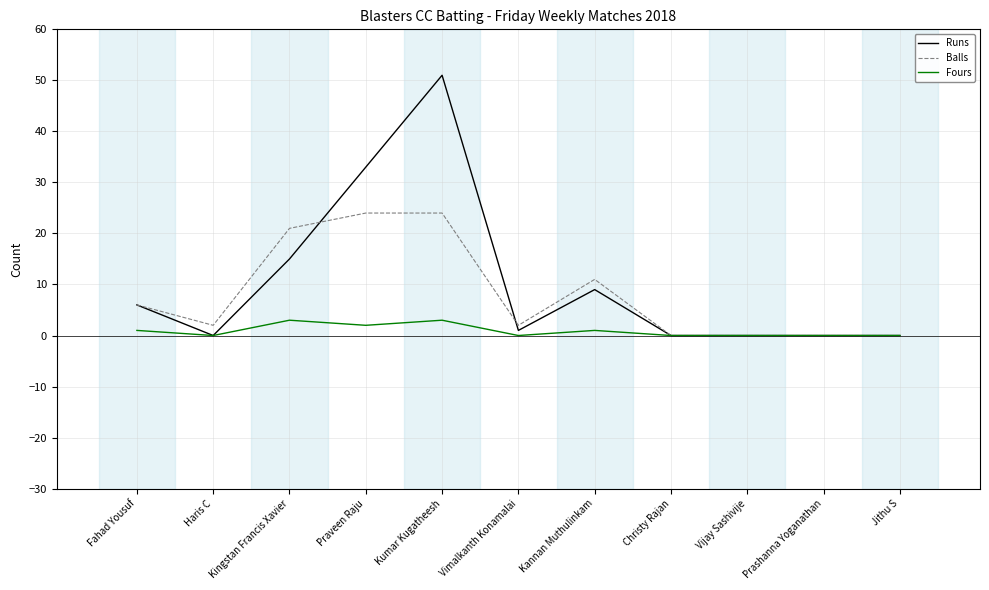

True or false: Runs has a value of 15 at Kingstan Francis Xavier.

True